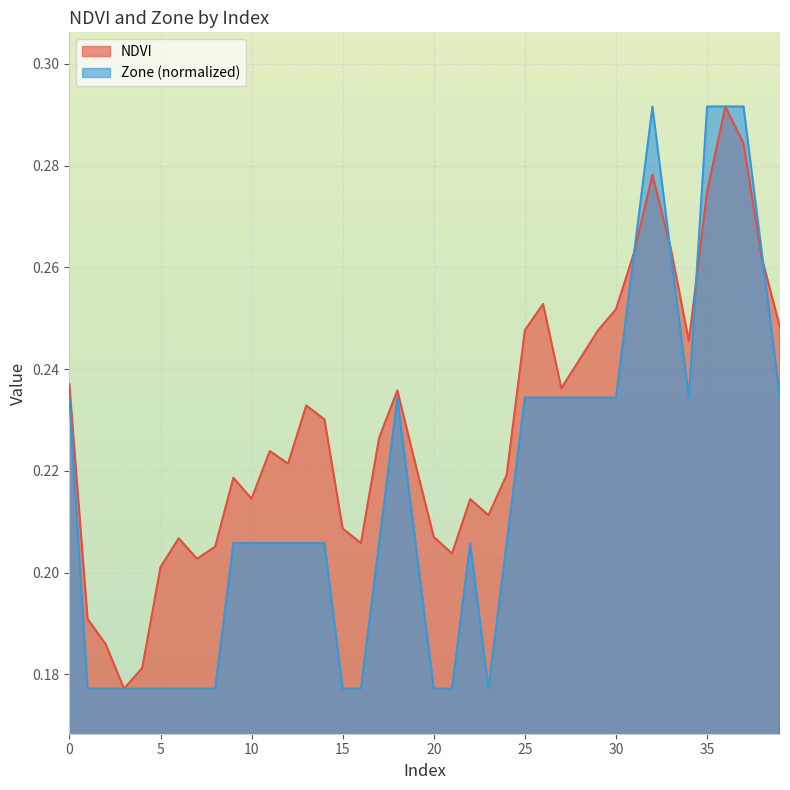

Reading left to right, transcribe all the data shown in this chart.

NDVI: 0=0.2	1=0.2	2=0.2	3=0.2	4=0.2	5=0.2	6=0.2	7=0.2	8=0.2	9=0.2	10=0.2	11=0.2	12=0.2	13=0.2	14=0.2	15=0.2	16=0.2	17=0.2	18=0.2	19=0.2	20=0.2	21=0.2	22=0.2	23=0.2	24=0.2	25=0.2	26=0.3	27=0.2	28=0.2	29=0.2	30=0.3	31=0.3	32=0.3	33=0.3	34=0.2	35=0.3	36=0.3	37=0.3	38=0.3	39=0.2
Zone: 0=0.2	1=0.2	2=0.2	3=0.2	4=0.2	5=0.2	6=0.2	7=0.2	8=0.2	9=0.2	10=0.2	11=0.2	12=0.2	13=0.2	14=0.2	15=0.2	16=0.2	17=0.2	18=0.2	19=0.2	20=0.2	21=0.2	22=0.2	23=0.2	24=0.2	25=0.2	26=0.2	27=0.2	28=0.2	29=0.2	30=0.2	31=0.3	32=0.3	33=0.3	34=0.2	35=0.3	36=0.3	37=0.3	38=0.3	39=0.2